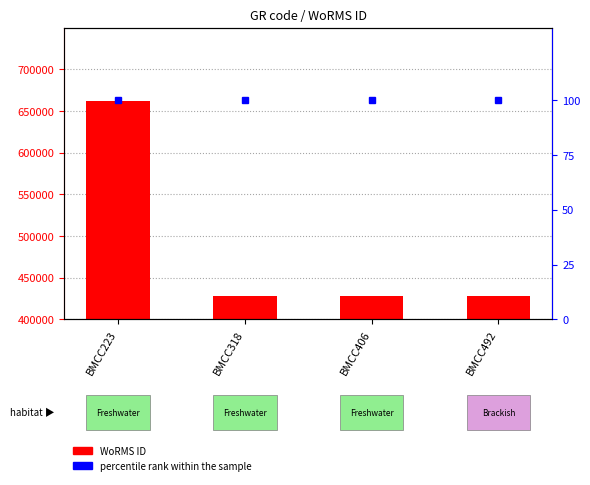

Is the value of percentile rank within the sample at BMCC406 greater than the value of WoRMS ID at BMCC223?

No